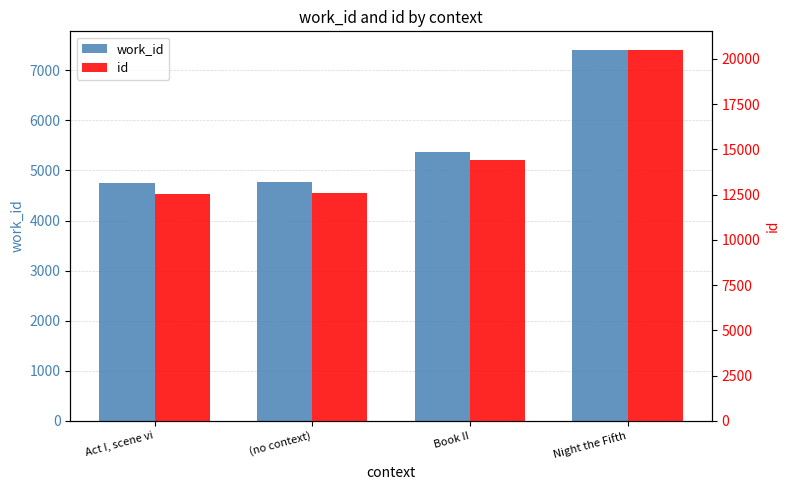

Reading left to right, what are all the values shown in this chart?

work_id: 4742	4761	5366	7407
id: 12527	12596	14435	20491